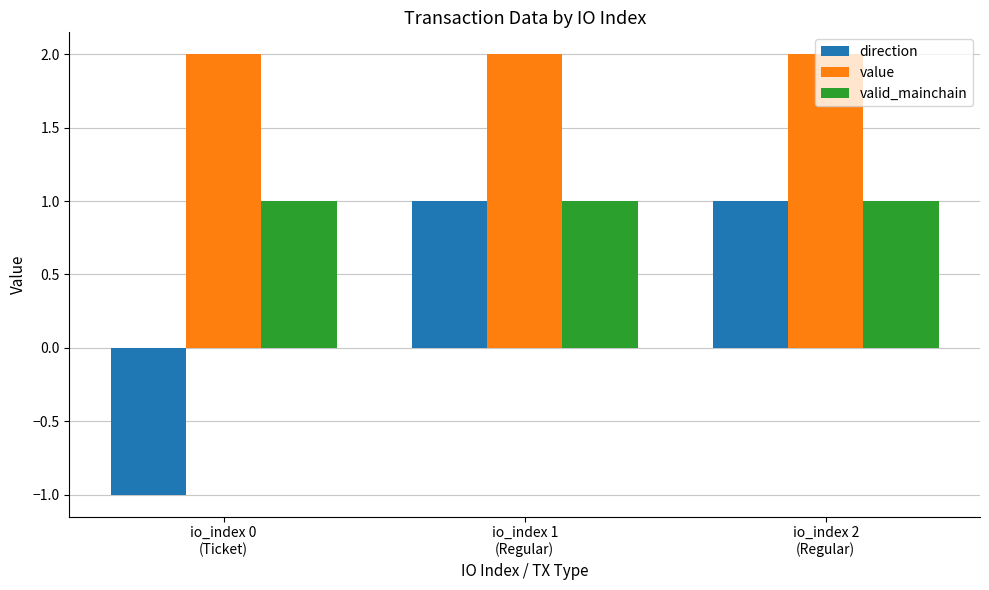

Reading right to left, transcribe all the data shown in this chart.

direction: 1.0	1.0	-1.0
value: 2.0	2.0	2.0
valid_mainchain: 1.0	1.0	1.0